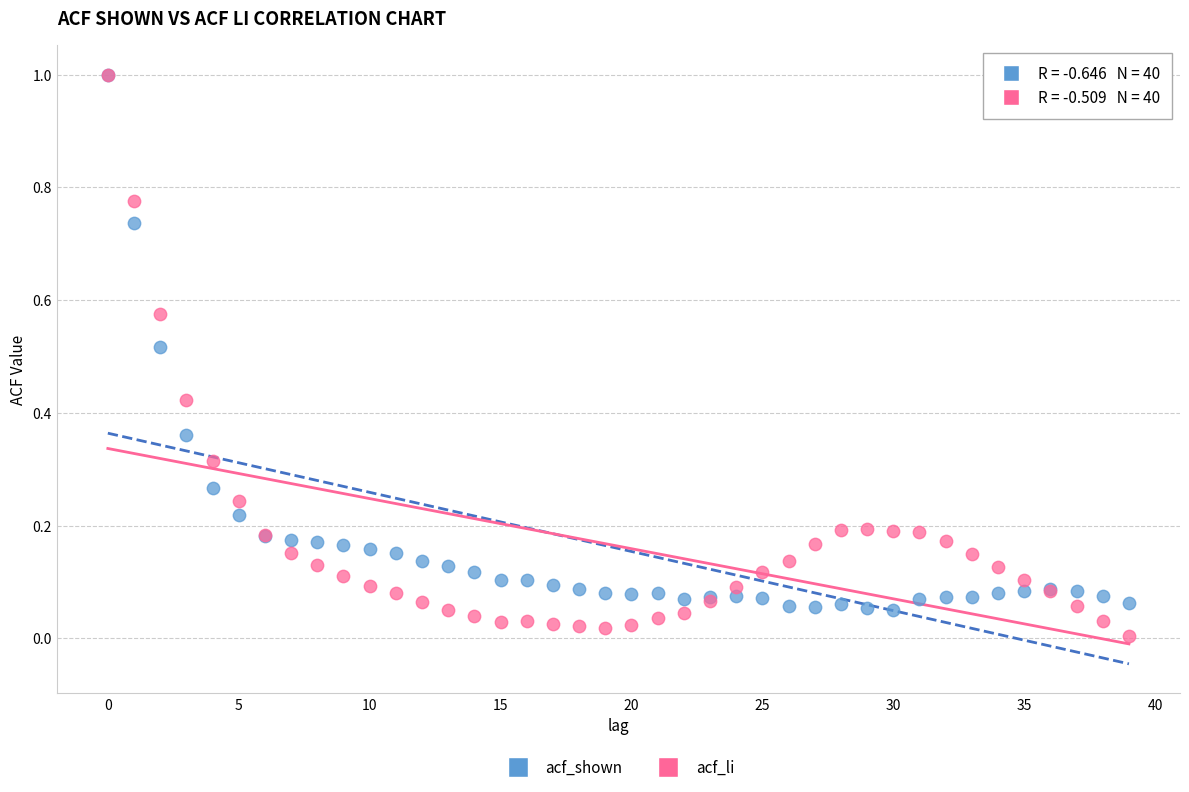

What are all the series names shown in the legend?

acf_shown, acf_li